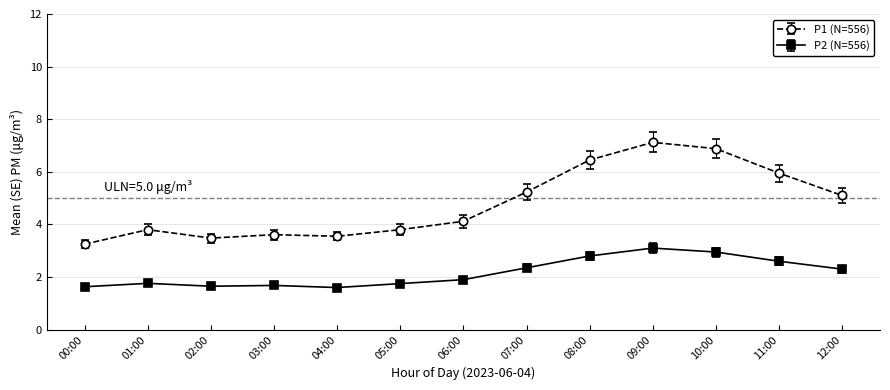

What is the maximum value shown in the chart?

7.1